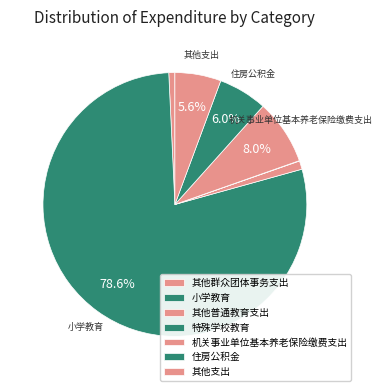

Which has a higher value, 其他支出 or 小学教育?

小学教育